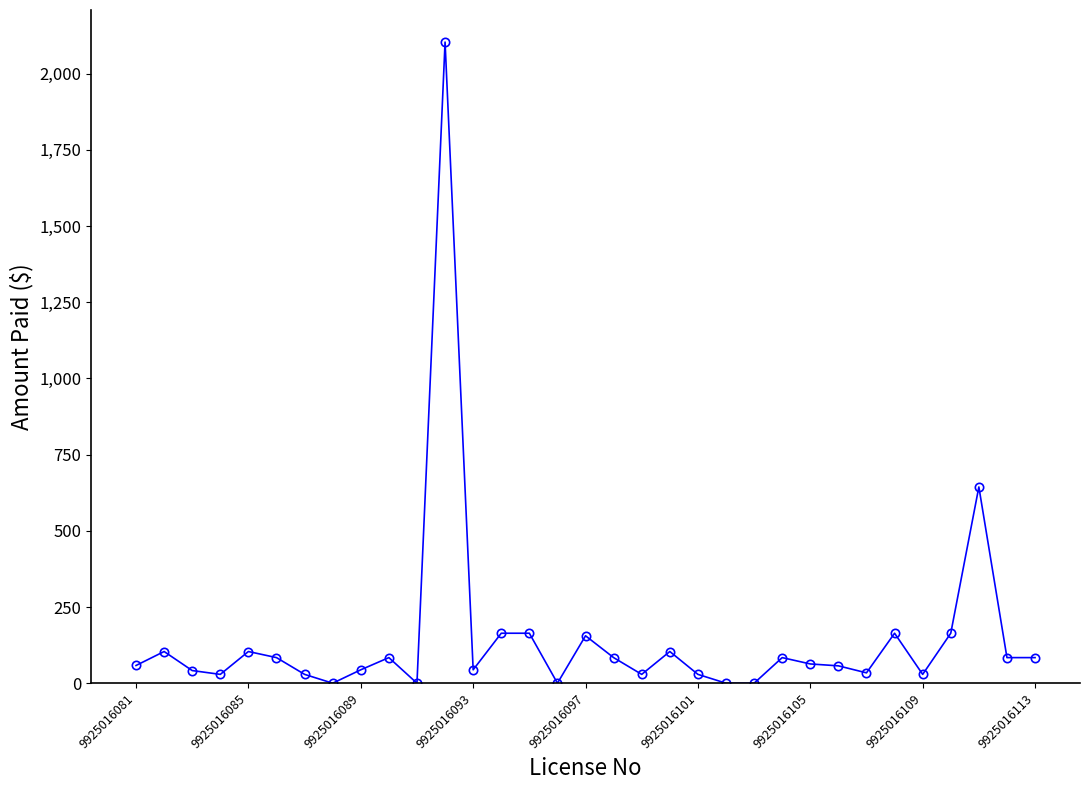

What is the value of the 17th point from the left?

155.7